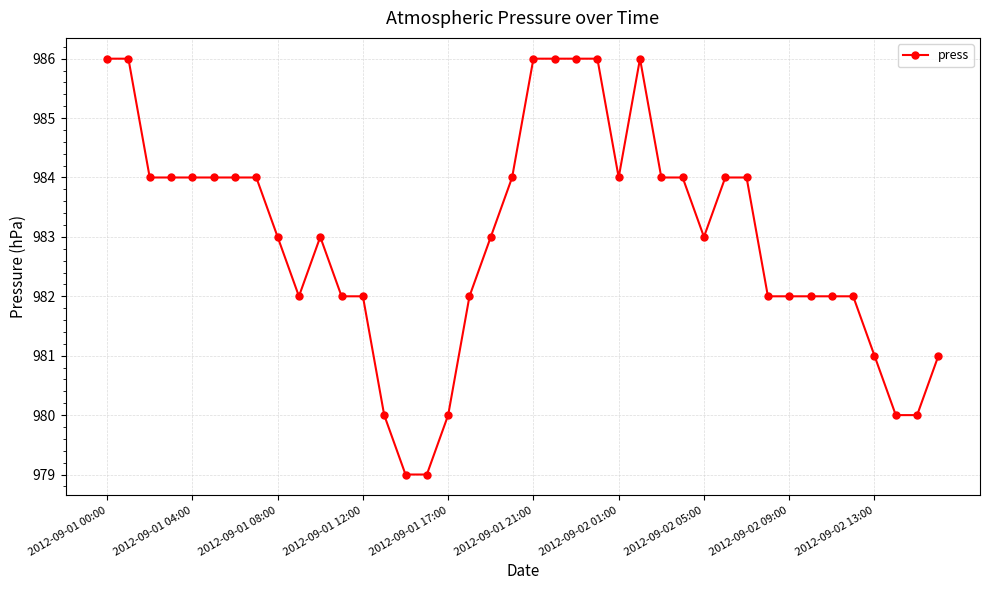

What is the average value?

983